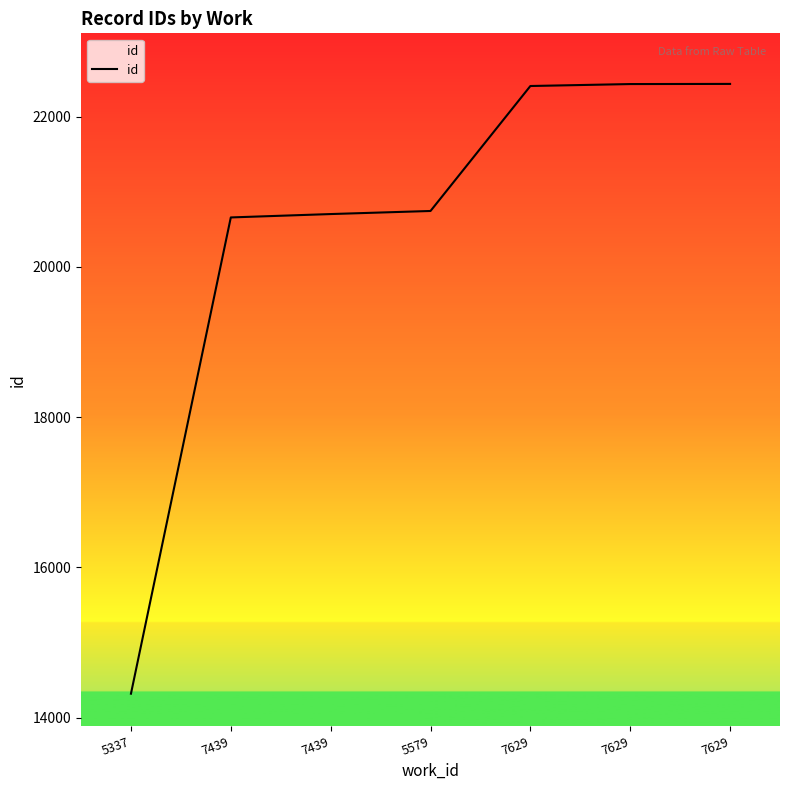

Approximately how many times larger is the value at 5337 compared to 7629?

0.6